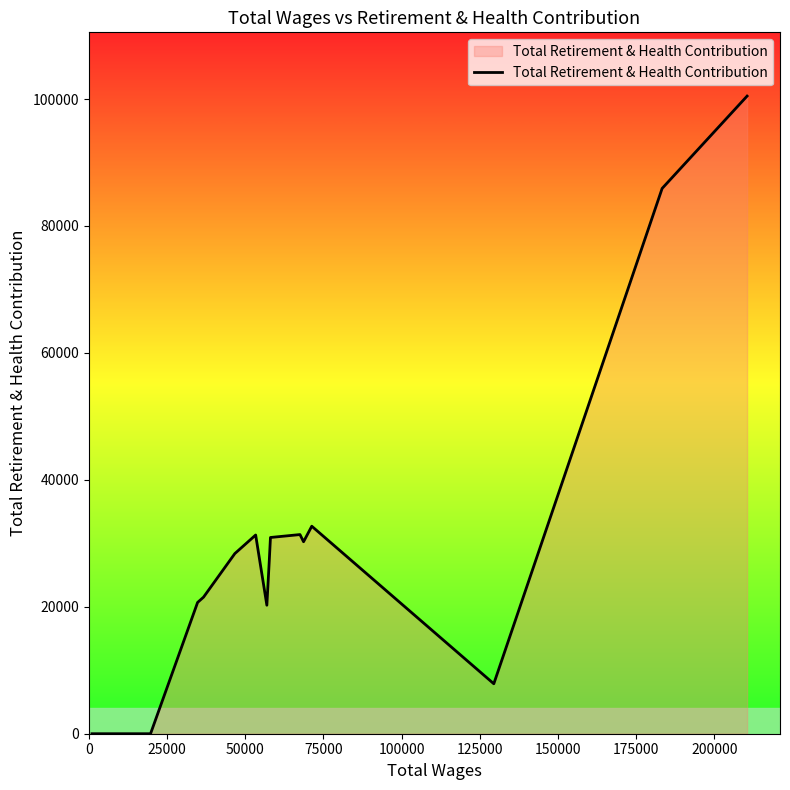

What is the difference between the maximum and minimum values?

100467